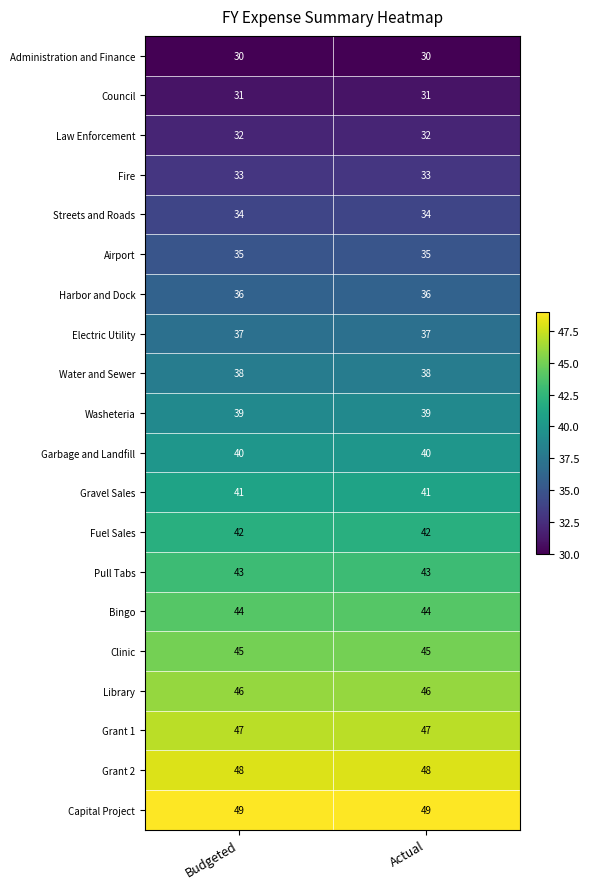

The Gravel Sales series shows 72 at Budgeted. True or false?

False